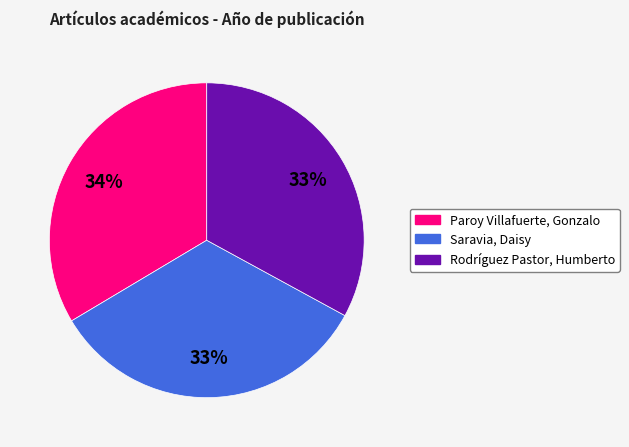

What is the ratio of the value at Paroy Villafuerte, Gonzalo to the value at Rodríguez Pastor, Humberto?

1.0